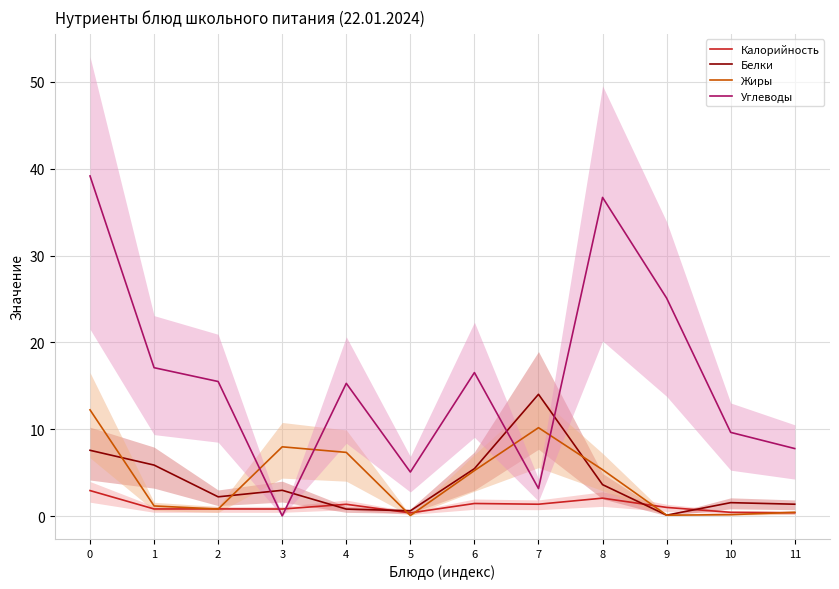

At which category does the chart reach its minimum across all series?

3